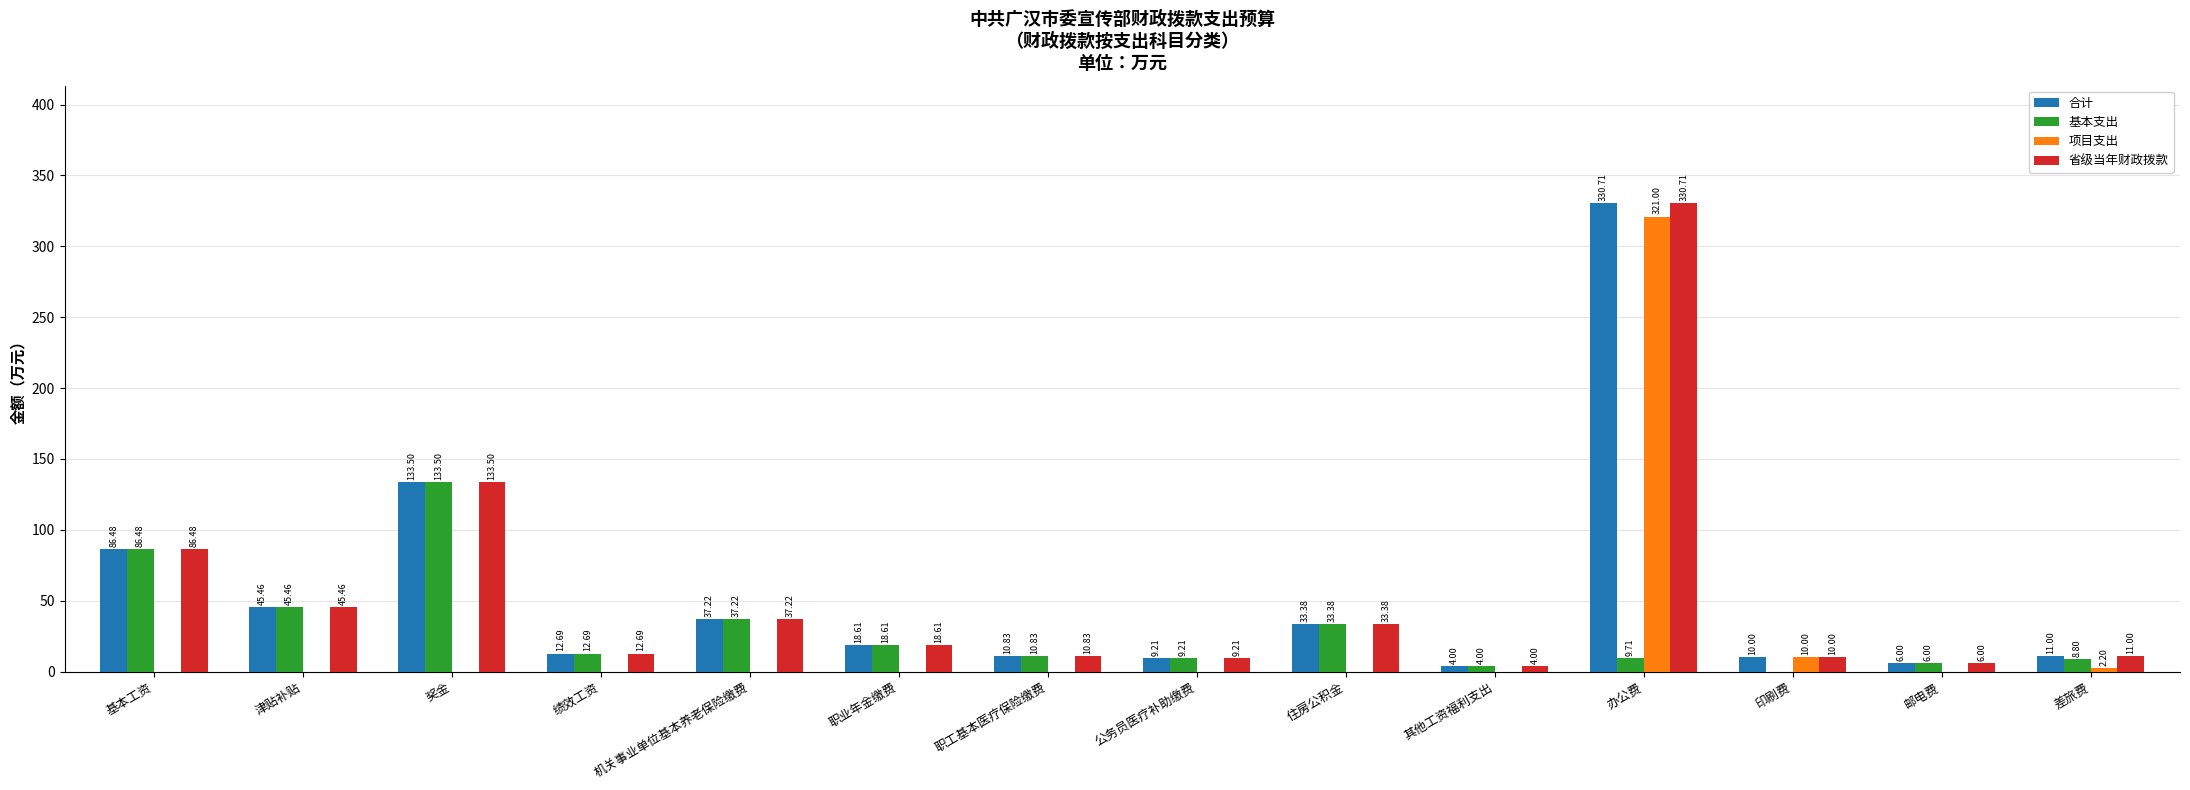

How many groups of bars are there?

14